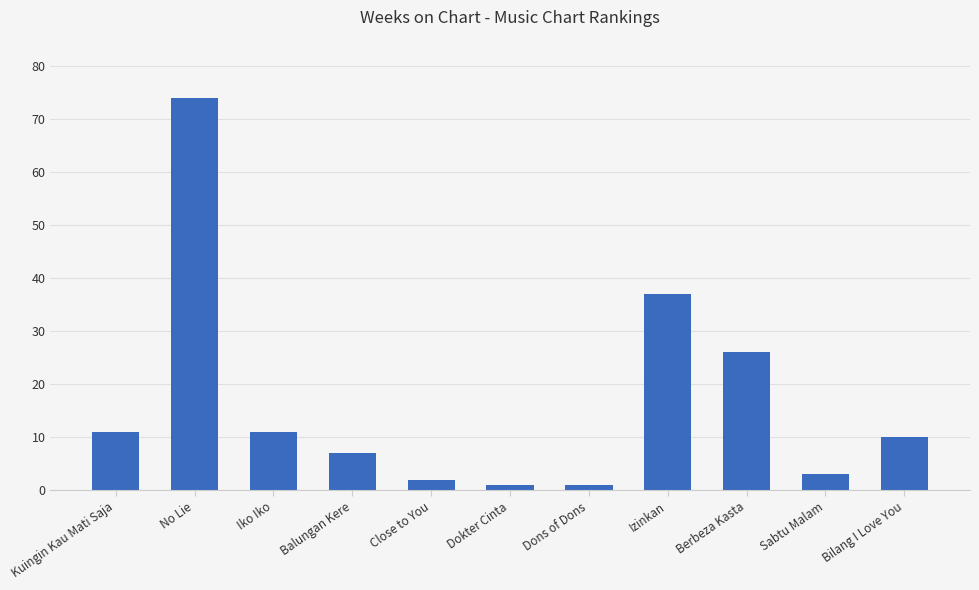

Which label corresponds to the largest value in the chart?

No Lie